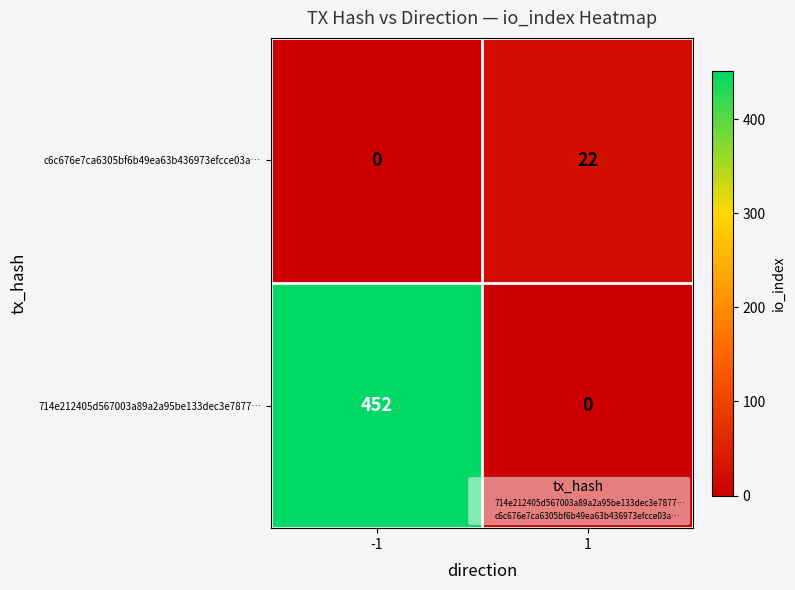

What are all the series names shown in the legend?

714e212405d567003a89a2a95be133dec3e7877…, c6c676e7ca6305bf6b49ea63b436973efcce03a…